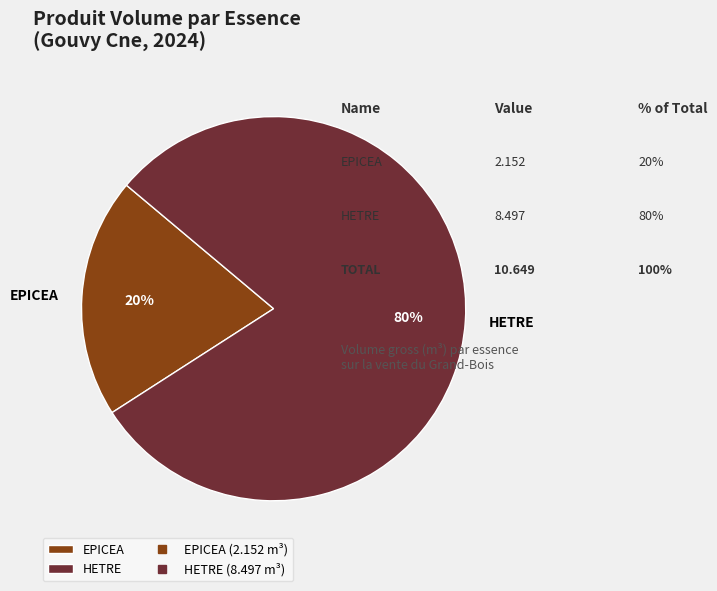

Which category accounts for the majority?

HETRE